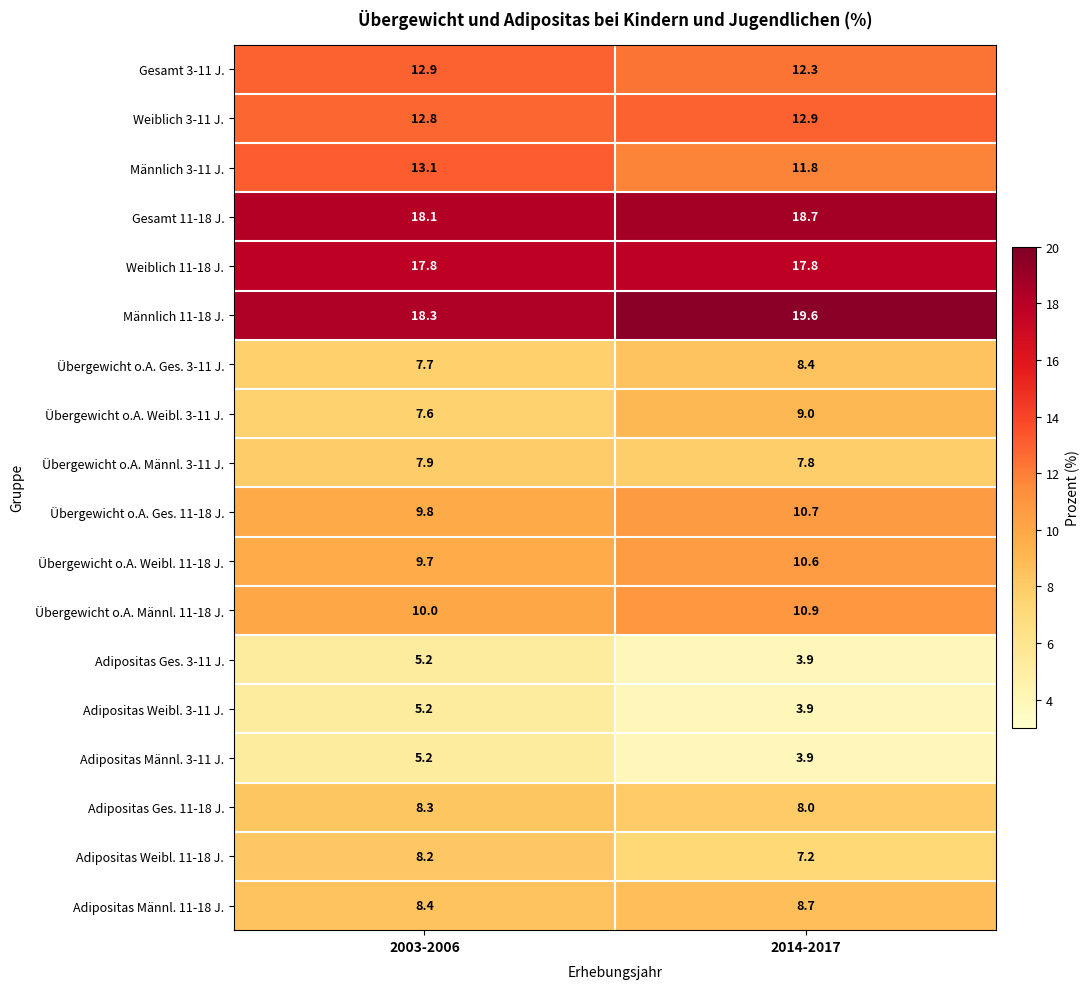

What is the sum of the Übergewicht o.A. Ges. 11-18 J. values at 2003-2006 and 2014-2017?

20.5